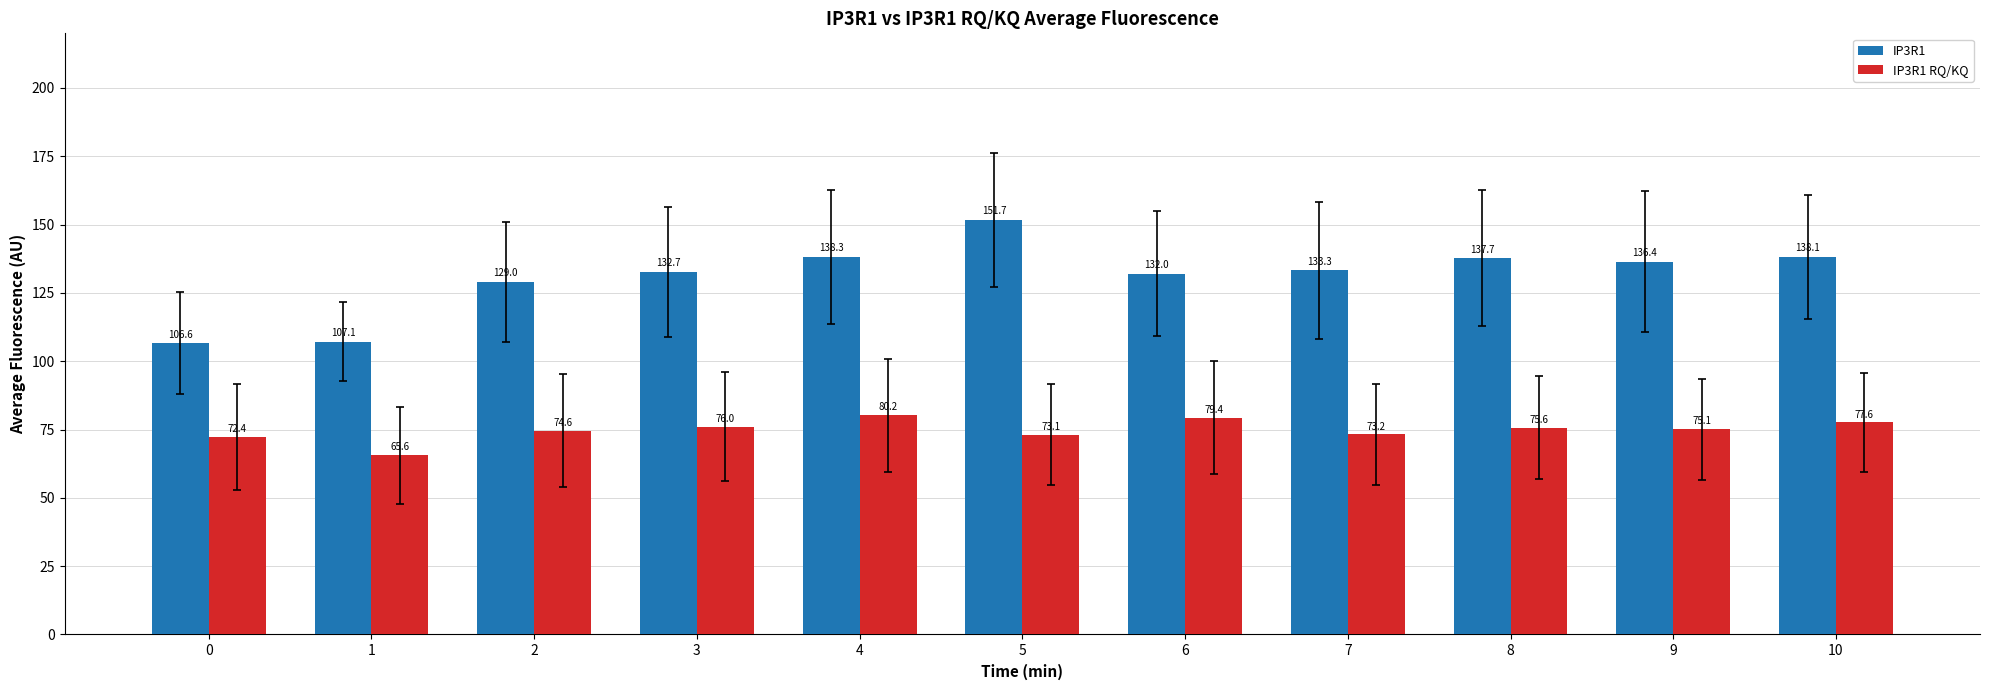

How many values in the IP3R1 series are below 133?

5